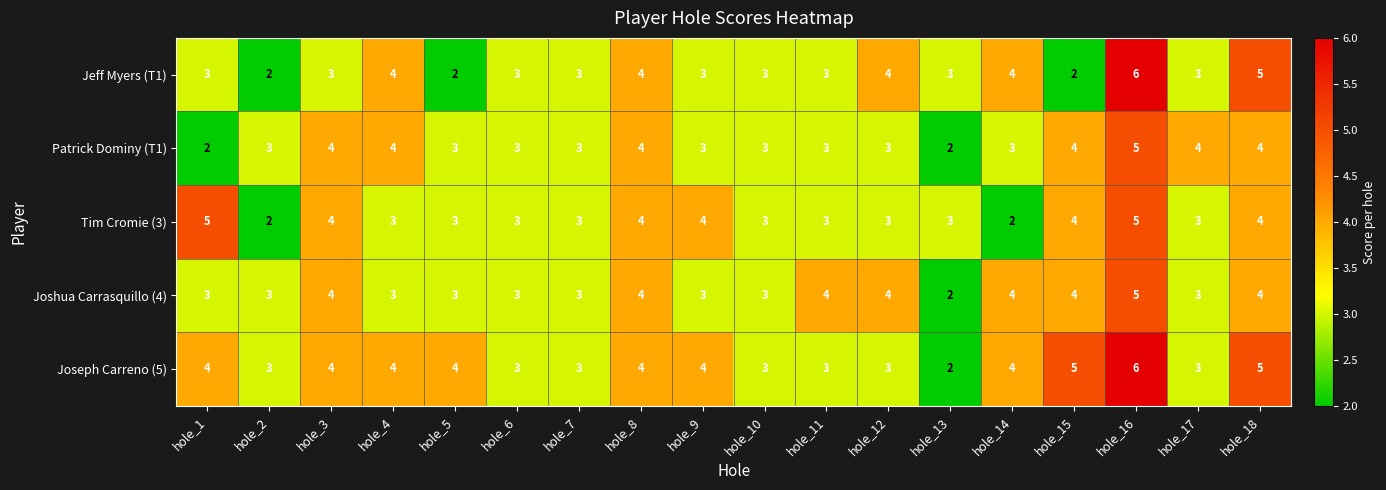

What is the highest value of the Joseph Carreno (5) series?

6